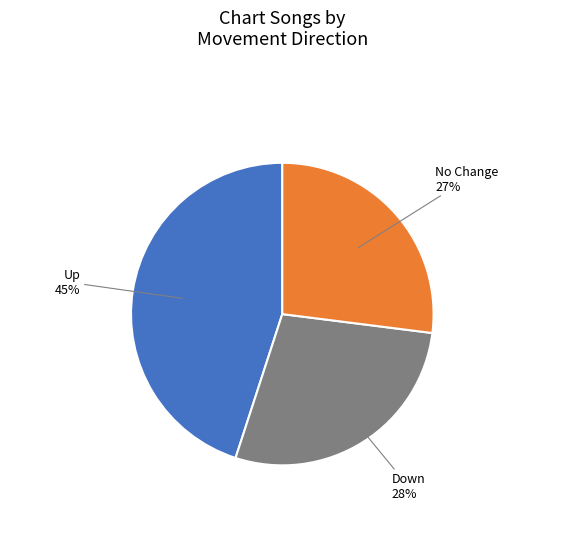

To the nearest percent, what is the average slice percentage?

33%